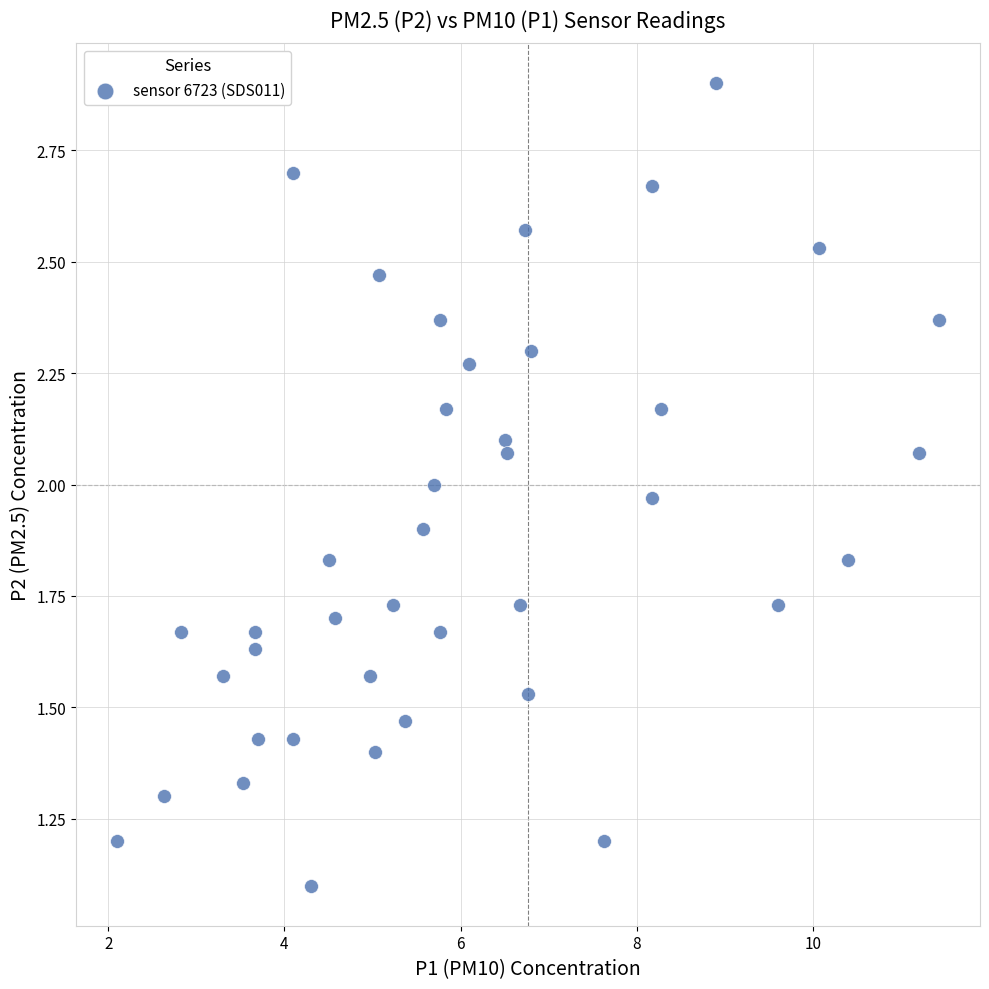

What is the range of X values (max minus min)?

9.3